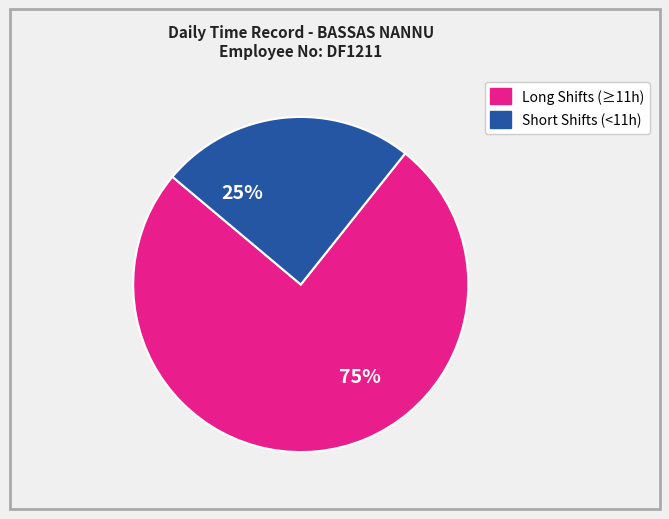

Does any single category account for the majority?

Yes